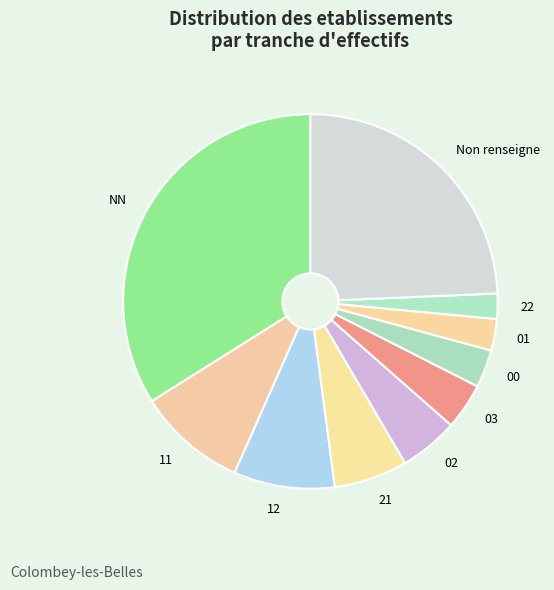

How many slices are in this pie chart?

10